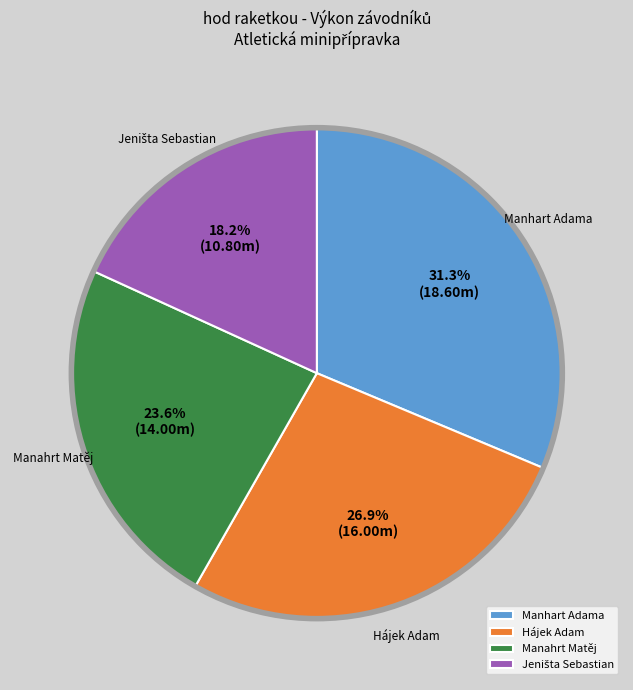

Does any single category account for the majority?

No